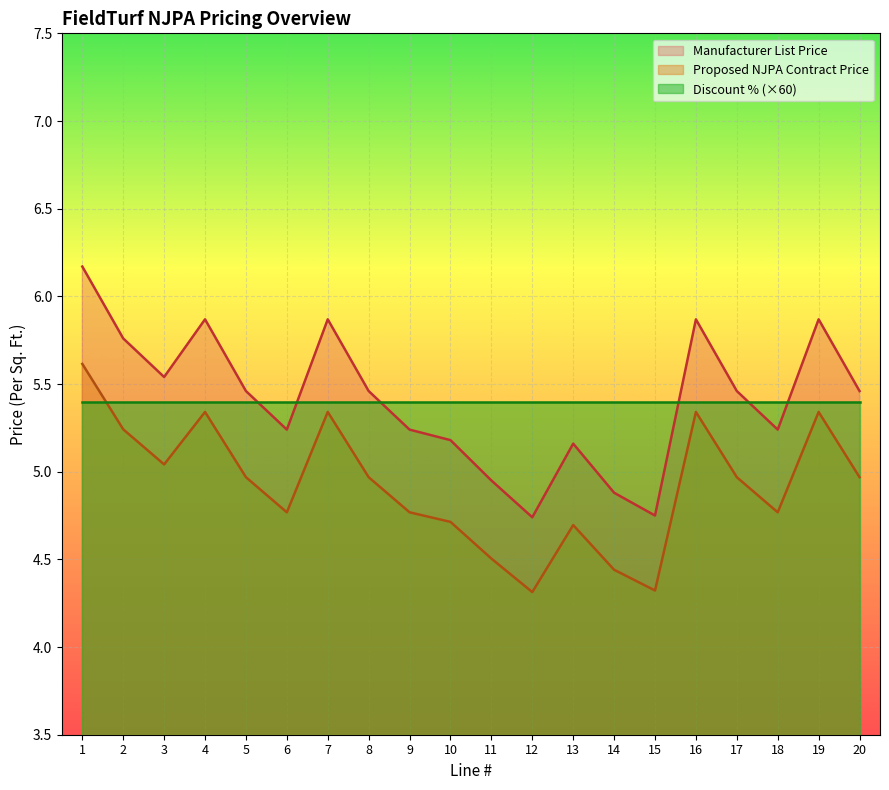

At 17, list the series in order from largest to smallest.

Manufacturer List Price, Discount % (×60), Proposed NJPA Contract Price